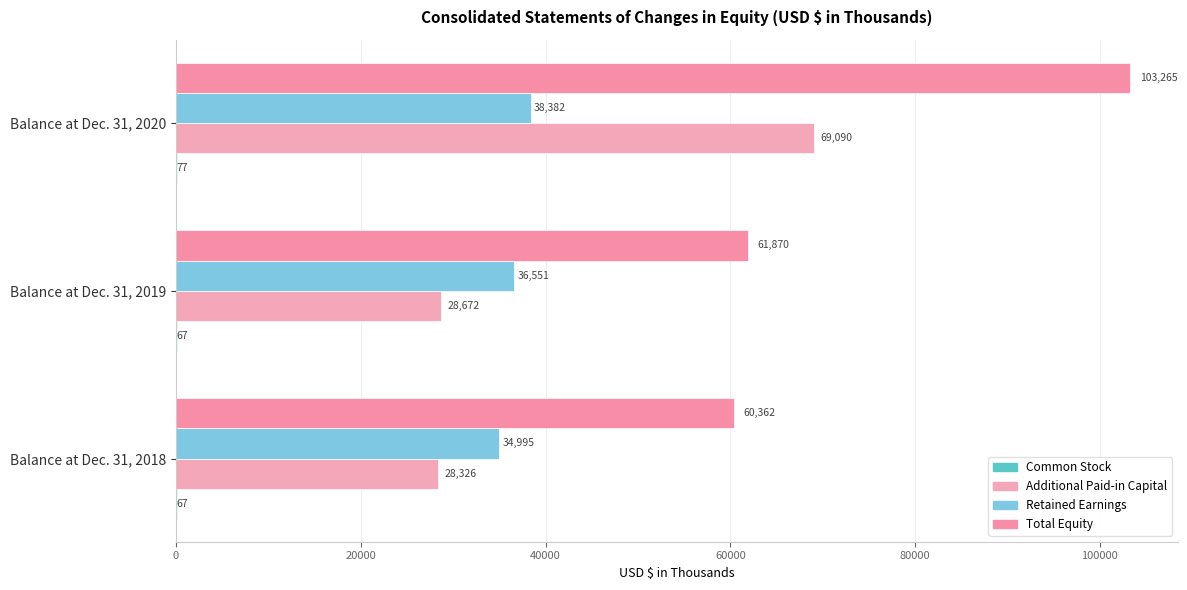

How many categories are shown in the chart?

3